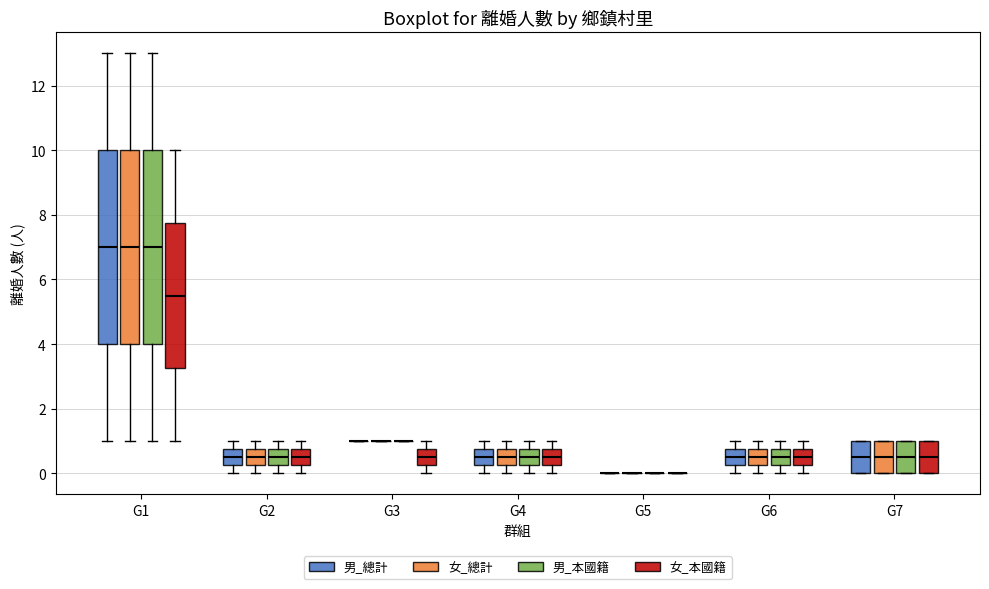

Reading left to right, transcribe this box plot: for each box, give where its median line is, the range the box spans, and where its two whiskers end, as read against the y-axis. The values are not printed on the chart, so give them approximately, as read against the axis.

G1 (男_總計): median 7.0, box 4.0 to 10.0, whiskers 1.0 to 13.0
G1 (女_總計): median 7.0, box 4.0 to 10.0, whiskers 1.0 to 13.0
G1 (男_本國籍): median 7.0, box 4.0 to 10.0, whiskers 1.0 to 13.0
G1 (女_本國籍): median 5.6, box 3.2 to 7.8, whiskers 1.0 to 10.0
G2 (男_總計): median 0.6, box 0.2 to 0.8, whiskers 0.0 to 1.0
G2 (女_總計): median 0.6, box 0.2 to 0.8, whiskers 0.0 to 1.0
G2 (男_本國籍): median 0.6, box 0.2 to 0.8, whiskers 0.0 to 1.0
G2 (女_本國籍): median 0.6, box 0.2 to 0.8, whiskers 0.0 to 1.0
G3 (男_總計): box collapsed to a line at 1.0, whiskers 1.0 to 1.0
G3 (女_總計): box collapsed to a line at 1.0, whiskers 1.0 to 1.0
G3 (男_本國籍): box collapsed to a line at 1.0, whiskers 1.0 to 1.0
G3 (女_本國籍): median 0.6, box 0.2 to 0.8, whiskers 0.0 to 1.0
G4 (男_總計): median 0.6, box 0.2 to 0.8, whiskers 0.0 to 1.0
G4 (女_總計): median 0.6, box 0.2 to 0.8, whiskers 0.0 to 1.0
G4 (男_本國籍): median 0.6, box 0.2 to 0.8, whiskers 0.0 to 1.0
G4 (女_本國籍): median 0.6, box 0.2 to 0.8, whiskers 0.0 to 1.0
G5 (男_總計): box collapsed to a line at 0.0, whiskers 0.0 to 0.0
G5 (女_總計): box collapsed to a line at 0.0, whiskers 0.0 to 0.0
G5 (男_本國籍): box collapsed to a line at 0.0, whiskers 0.0 to 0.0
G5 (女_本國籍): box collapsed to a line at 0.0, whiskers 0.0 to 0.0
G6 (男_總計): median 0.6, box 0.2 to 0.8, whiskers 0.0 to 1.0
G6 (女_總計): median 0.6, box 0.2 to 0.8, whiskers 0.0 to 1.0
G6 (男_本國籍): median 0.6, box 0.2 to 0.8, whiskers 0.0 to 1.0
G6 (女_本國籍): median 0.6, box 0.2 to 0.8, whiskers 0.0 to 1.0
G7 (男_總計): median 0.6, box 0.0 to 1.0, whiskers 0.0 to 1.0
G7 (女_總計): median 0.6, box 0.0 to 1.0, whiskers 0.0 to 1.0
G7 (男_本國籍): median 0.6, box 0.0 to 1.0, whiskers 0.0 to 1.0
G7 (女_本國籍): median 0.6, box 0.0 to 1.0, whiskers 0.0 to 1.0